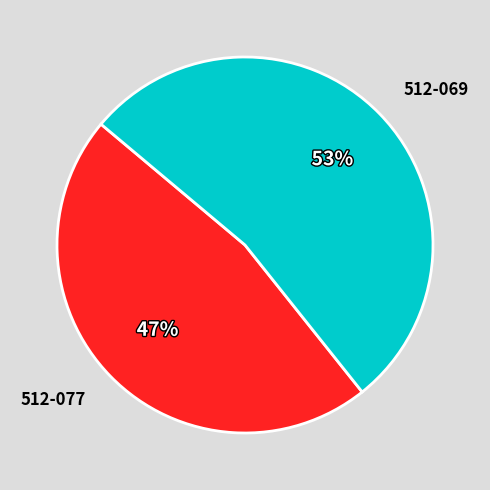

Is it true that 512-077 is 35% of the pie?

False